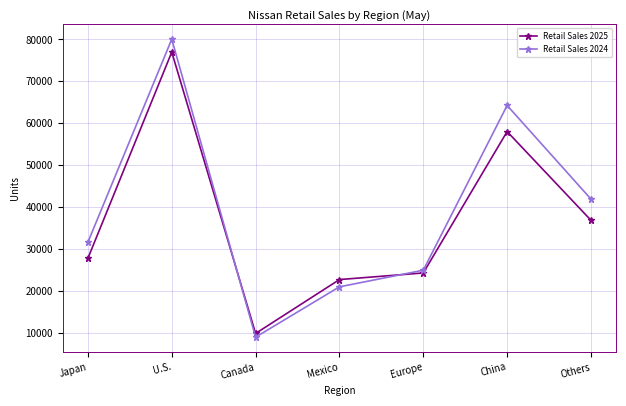

How many times do Retail Sales 2025 and Retail Sales 2024 cross each other?

2